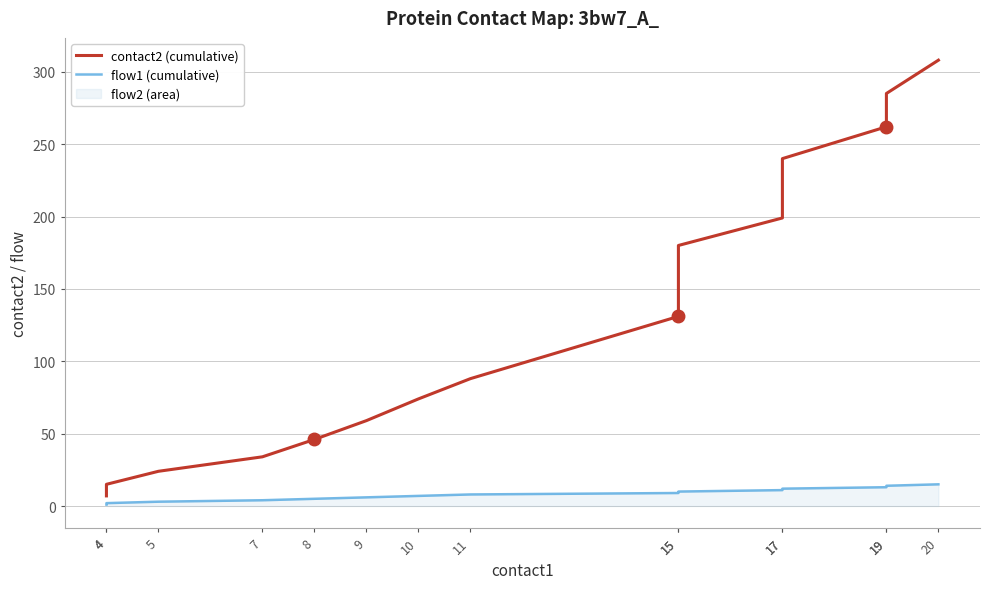

True or false: contact2 (cumulative) and flow1 (cumulative) intersect in this chart.

False